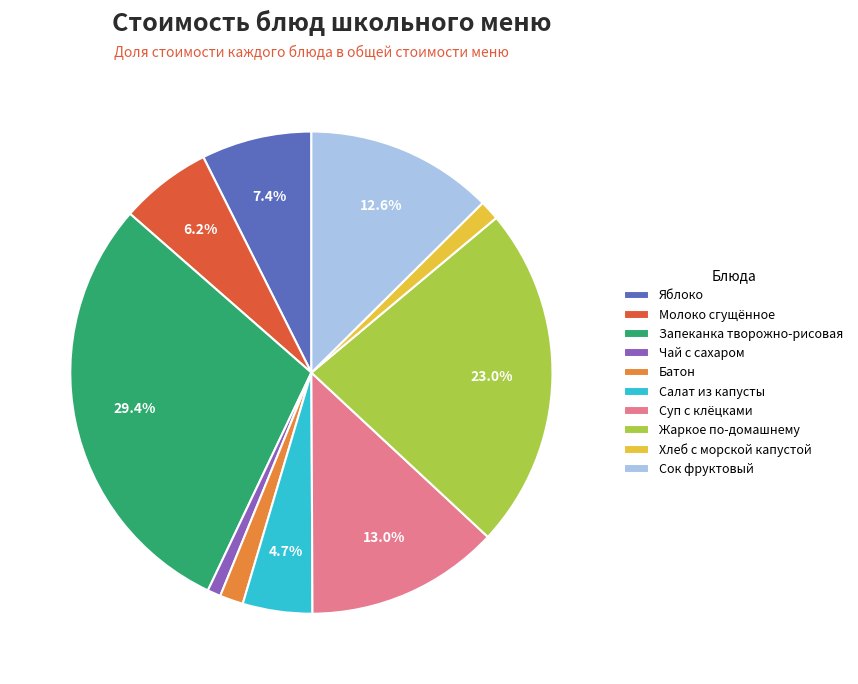

True or false: Яблоко accounts for 7% of the total.

True